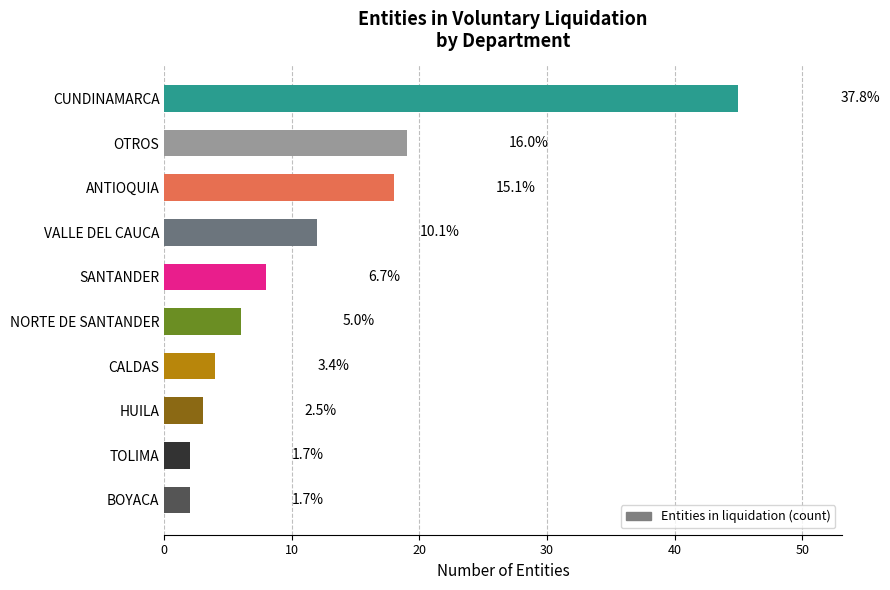

What is the difference between the maximum and minimum values?

43